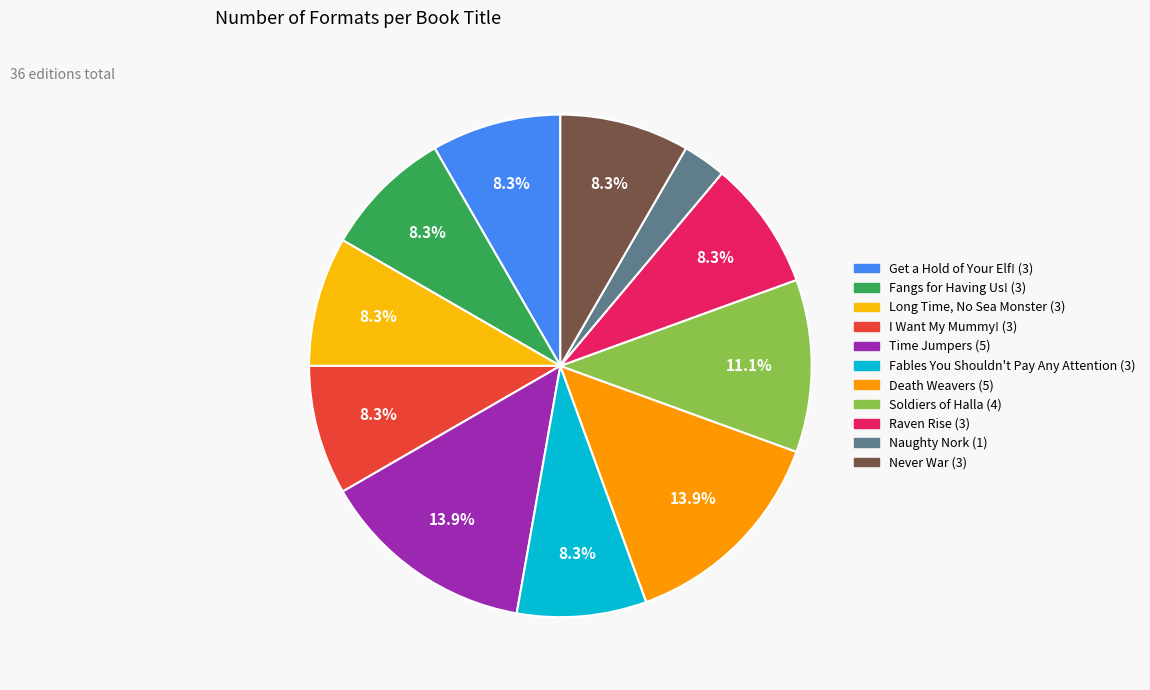

Which slice is the largest?

Time Jumpers